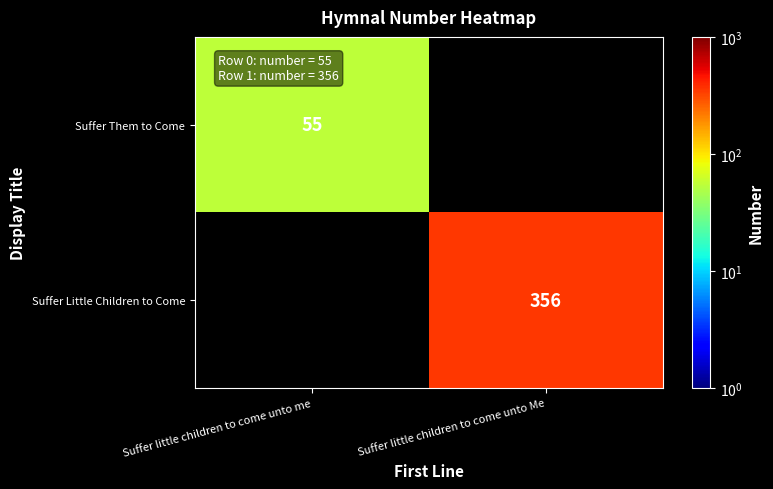

Is the value of Suffer Them to Come at Suffer little children to come unto me greater than the value of Suffer Little Children to Come at Suffer little children to come unto Me?

No